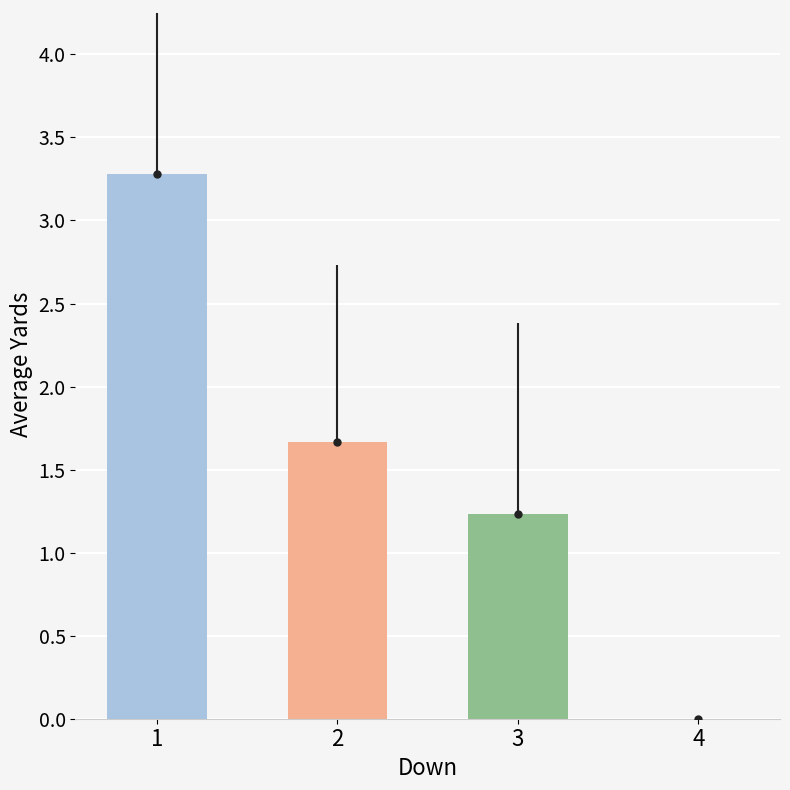

Read the value at 1.

3.3